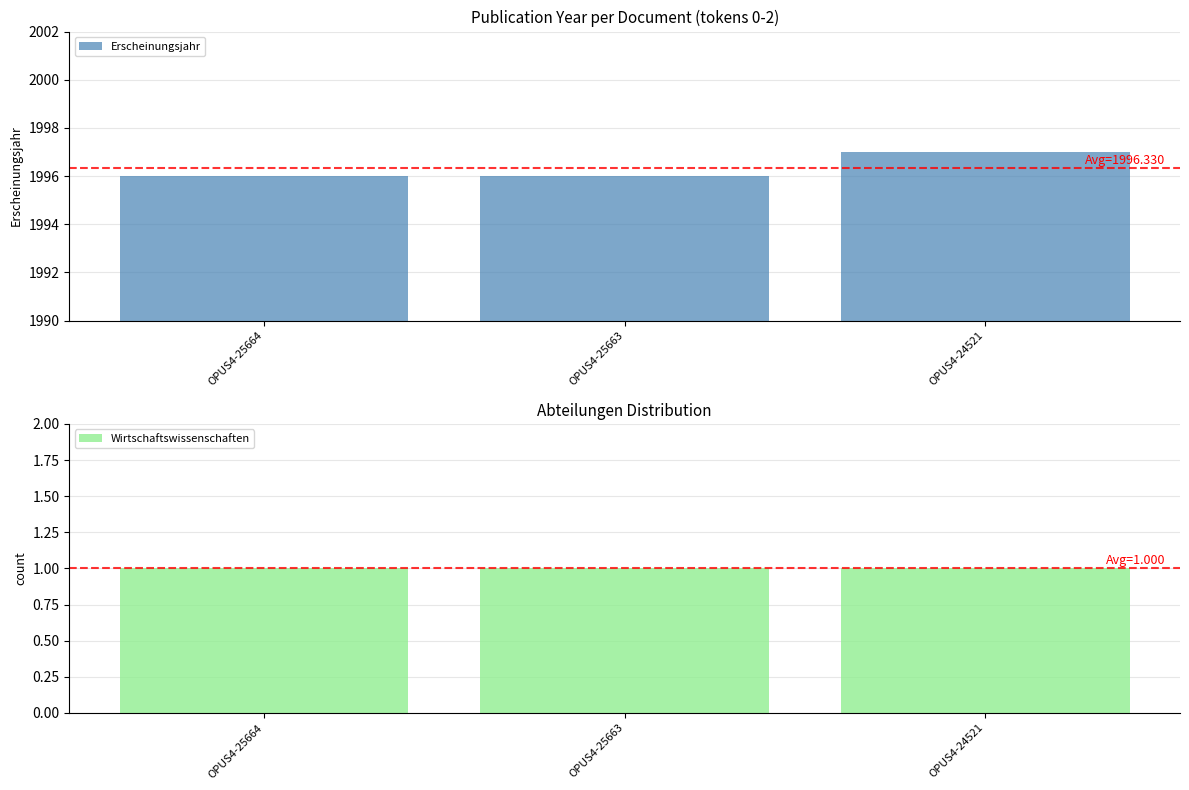

The value of Erscheinungsjahr at OPUS4-25663 is 1996. True or false?

True